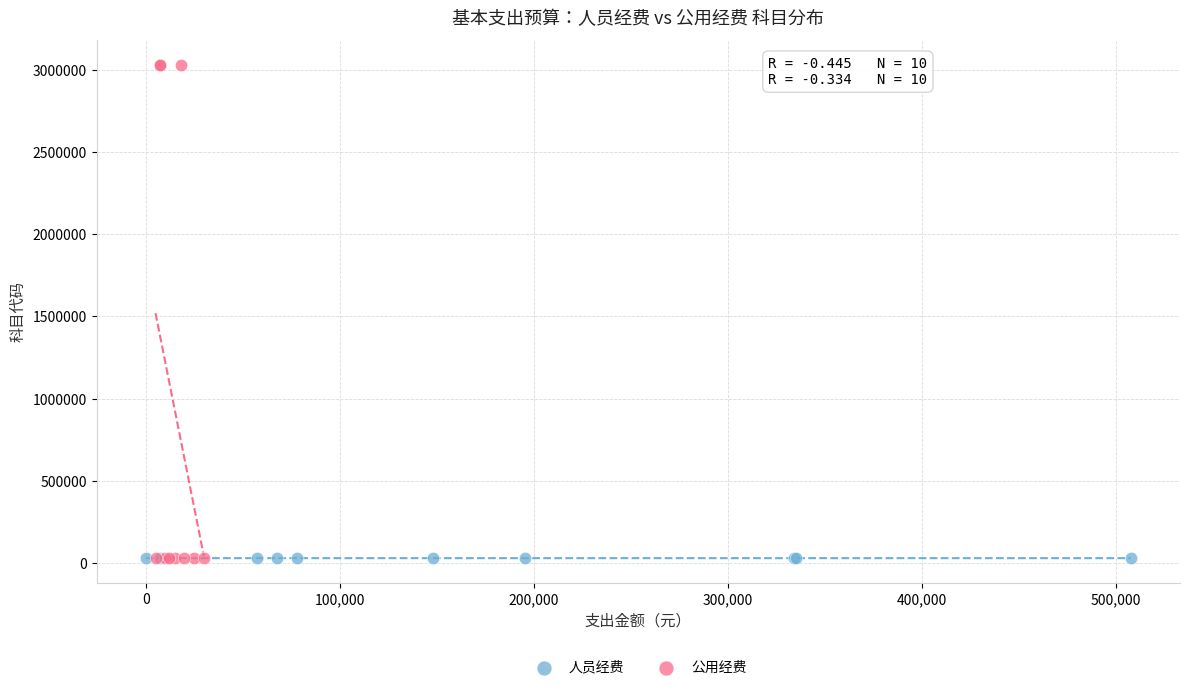

Which series contains the highest Y value?

公用经费